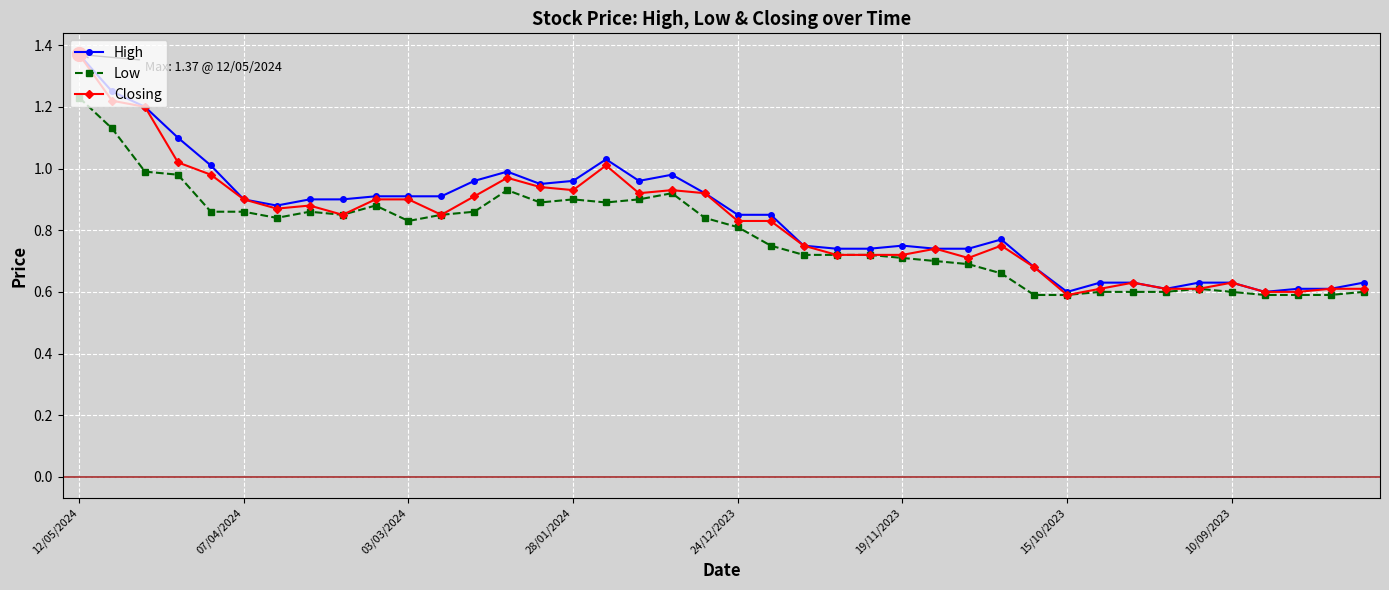

True or false: High has more than 2 interior local peaks.

True